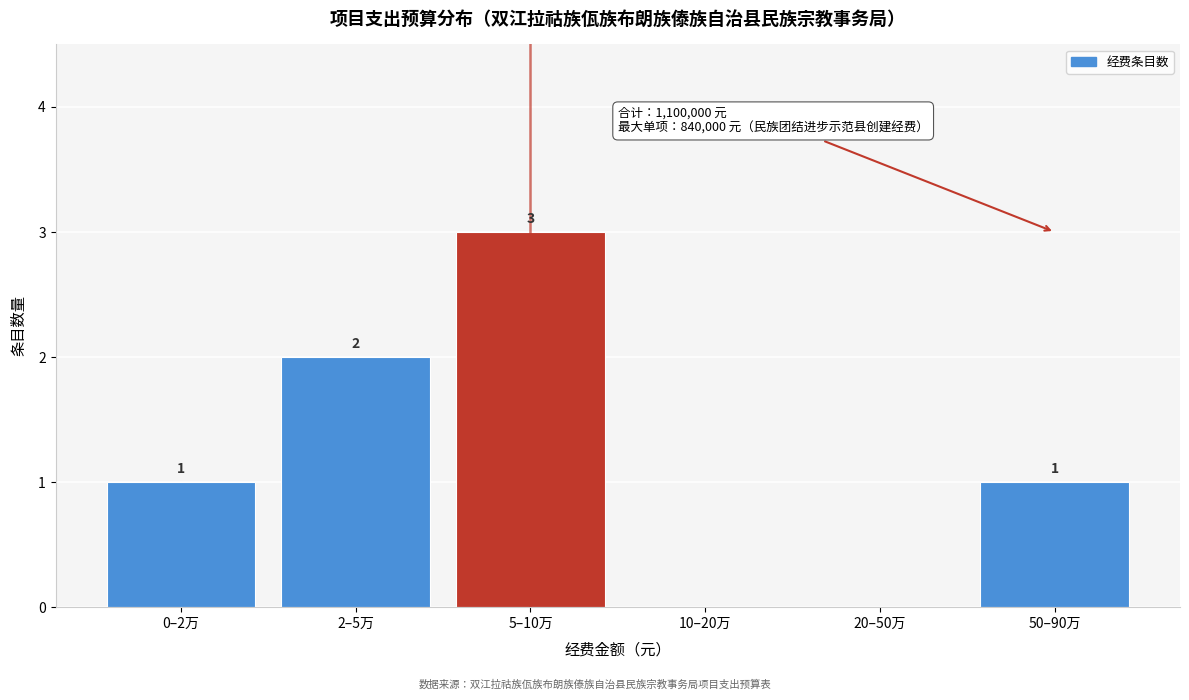

Reading right to left, transcribe all the data shown in this chart.

50–90万=1	20–50万=0	10–20万=0	5–10万=3	2–5万=2	0–2万=1